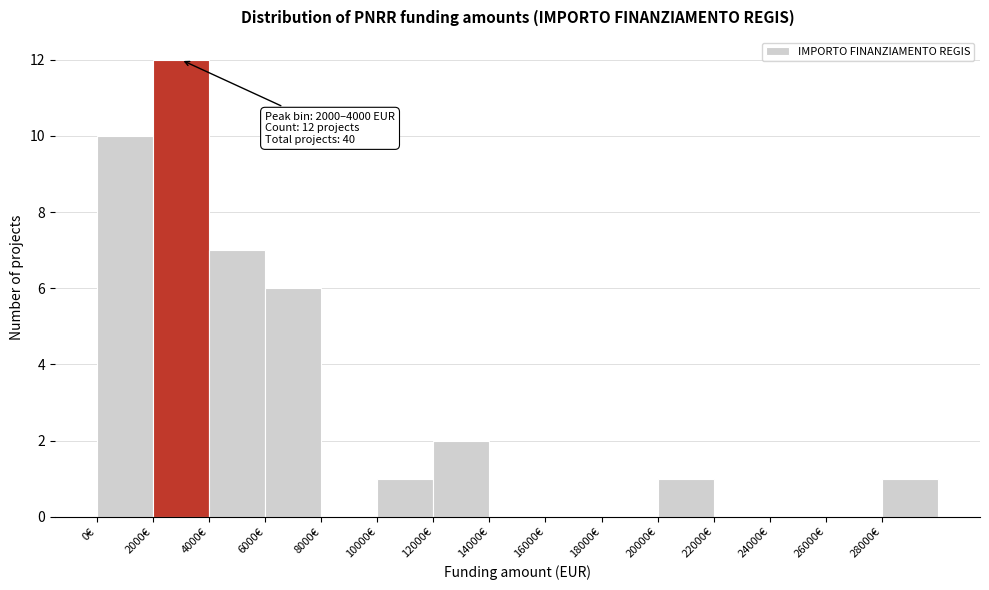

Over which range of the x-axis is the bar tallest?

2000 to 4000